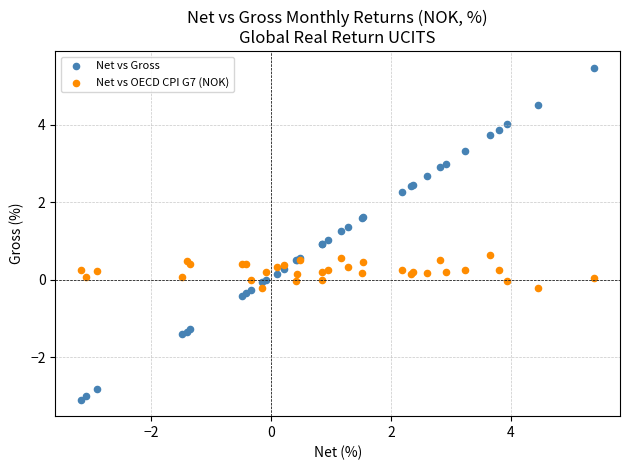

Which series has the largest Y range (max minus min)?

Net vs Gross